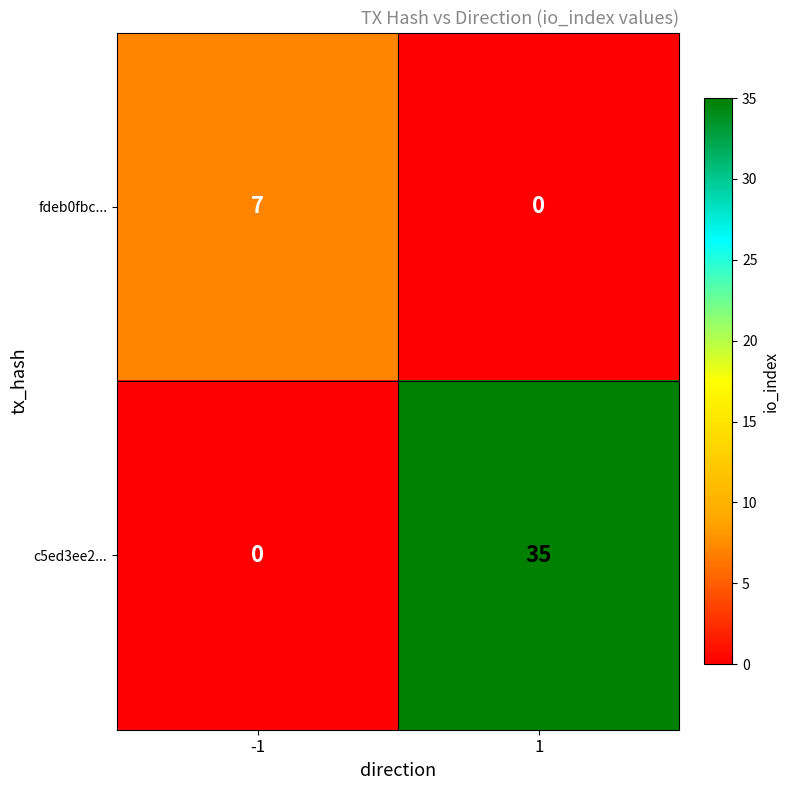

List the series in order of their overall mean, highest first.

c5ed3ee2..., fdeb0fbc...